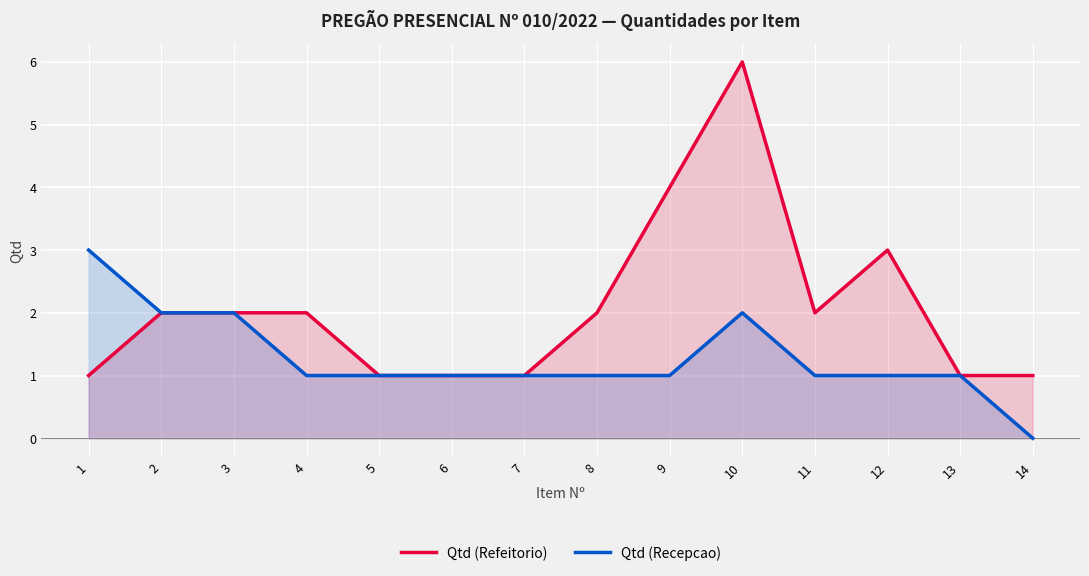

True or false: Qtd (Refeitorio) and Qtd (Recepcao) cross at least once.

False